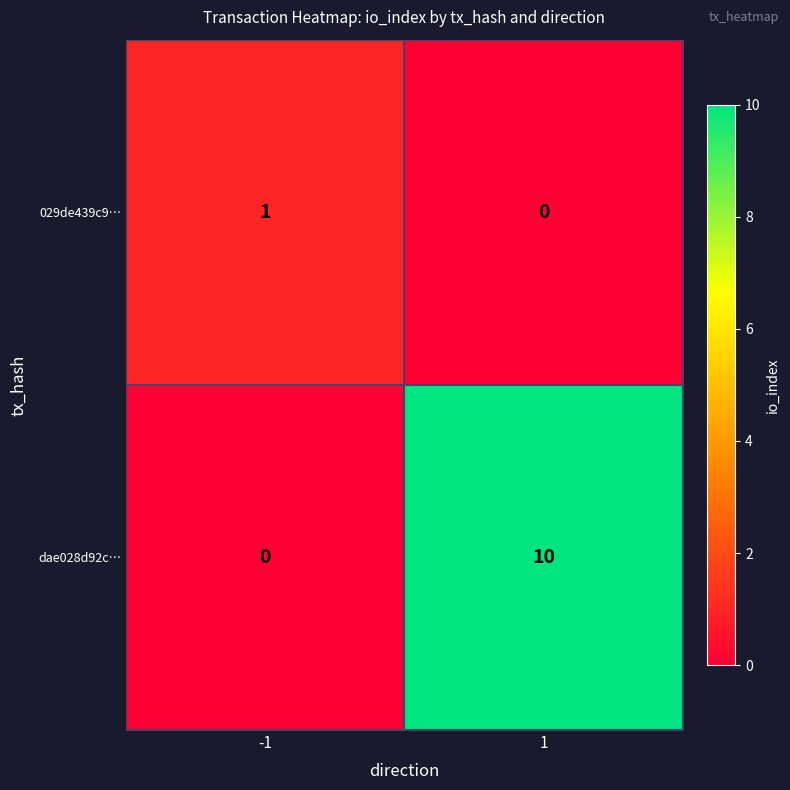

The dae028d92c… series shows 15 at 1. True or false?

False